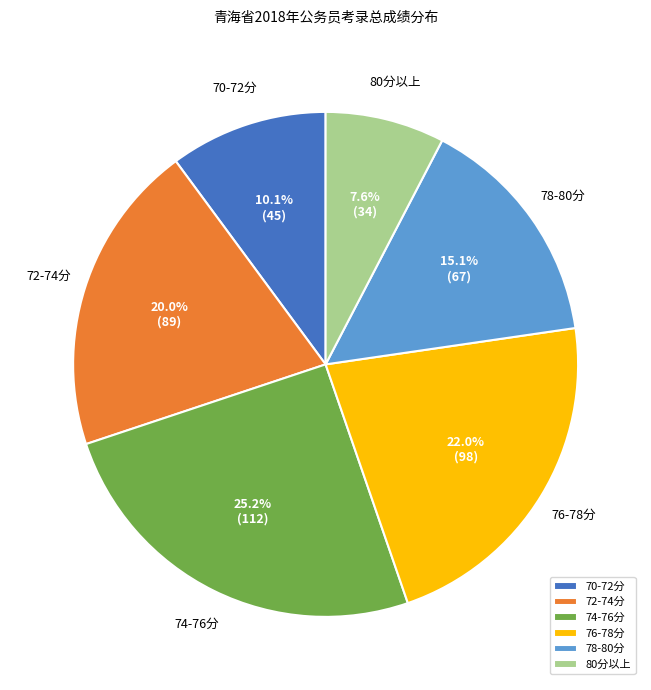

Is the sum of 74-76分 and 70-72分 greater than half?

No